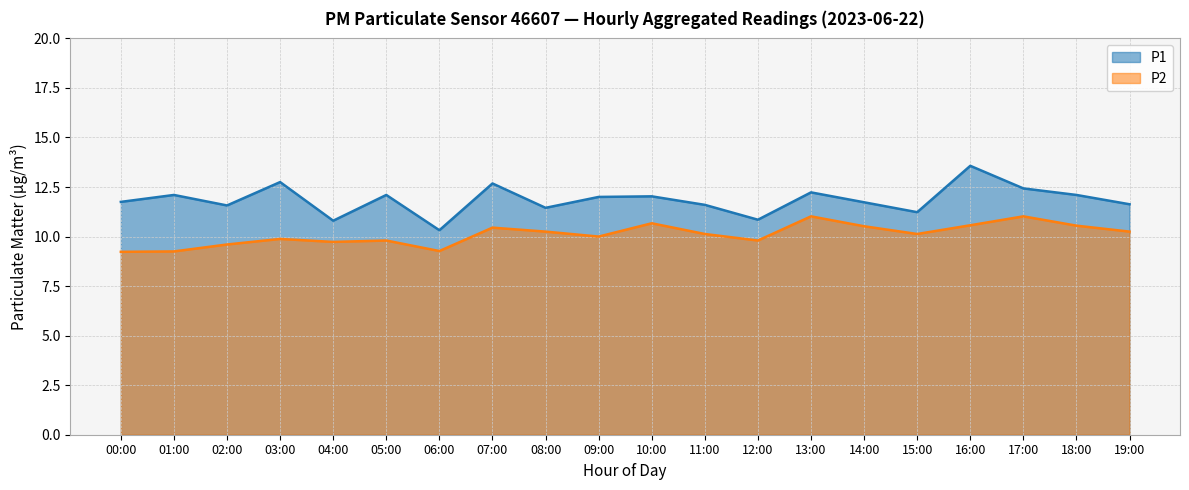

What are all the series names shown in the legend?

P1, P2